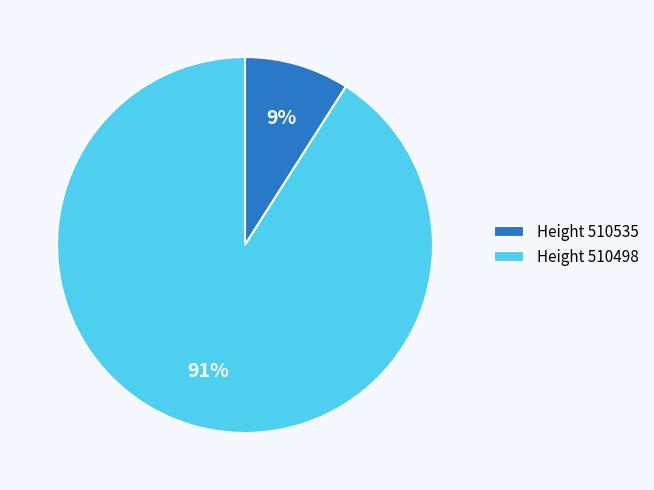

True or false: Height 510535 accounts for 9% of the total.

True